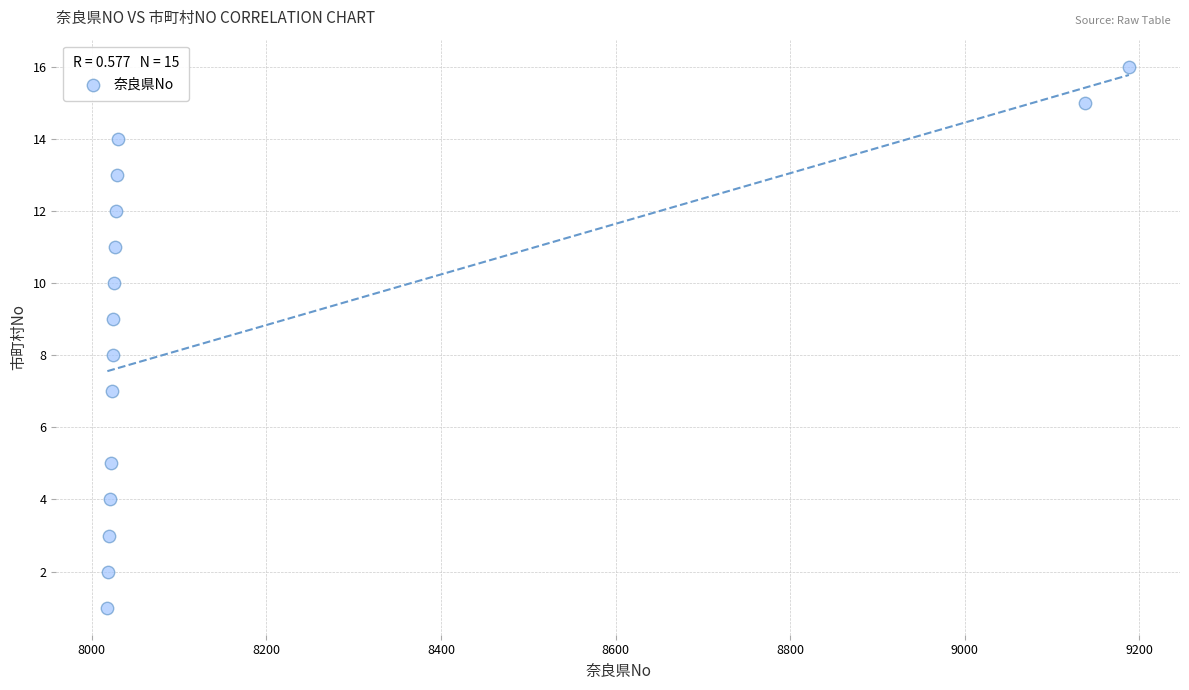

What is the range of X values (max minus min)?

1170